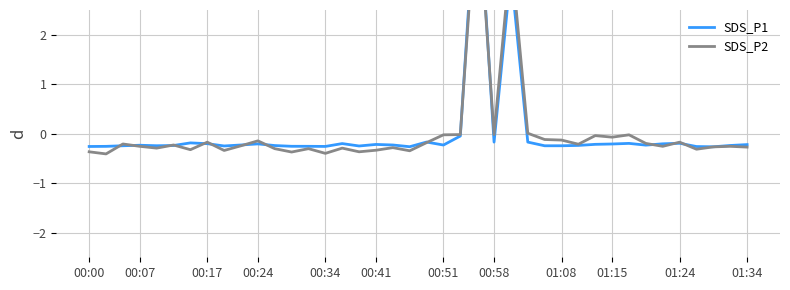

Between 01:08 and 17, which series saw the biggest shift?

SDS_P1